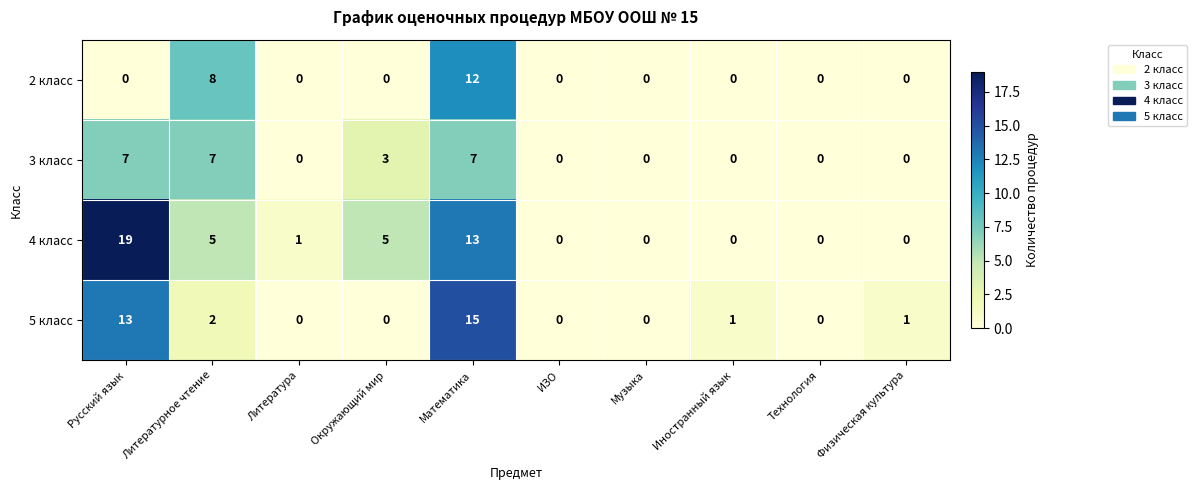

At which category is the sum across all series the highest?

Математика